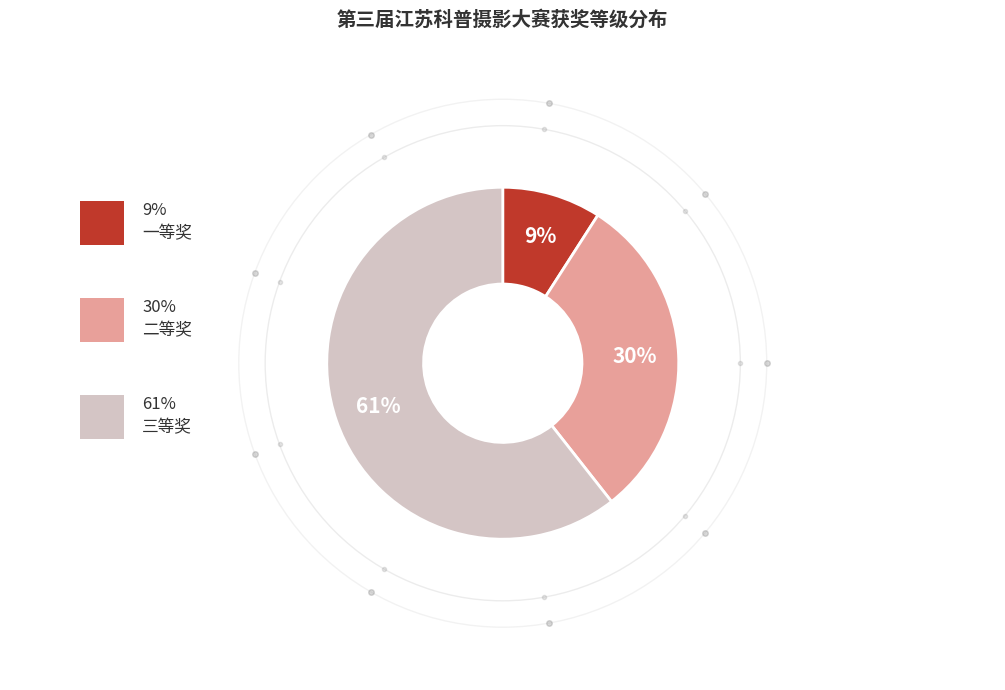

How many slices are in this pie chart?

3